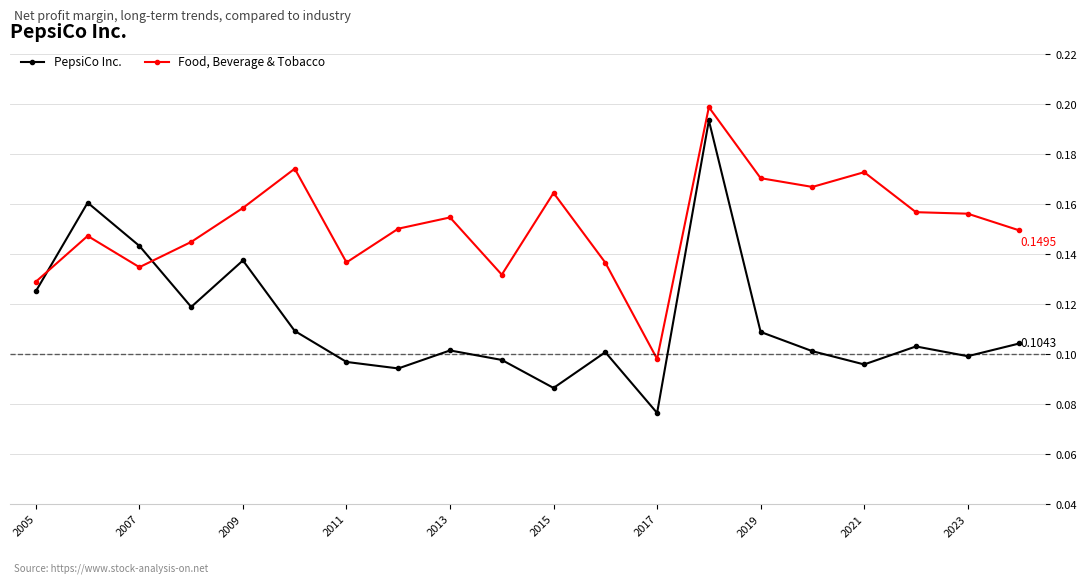

True or false: Food, Beverage & Tobacco and PepsiCo Inc. intersect in this chart.

True